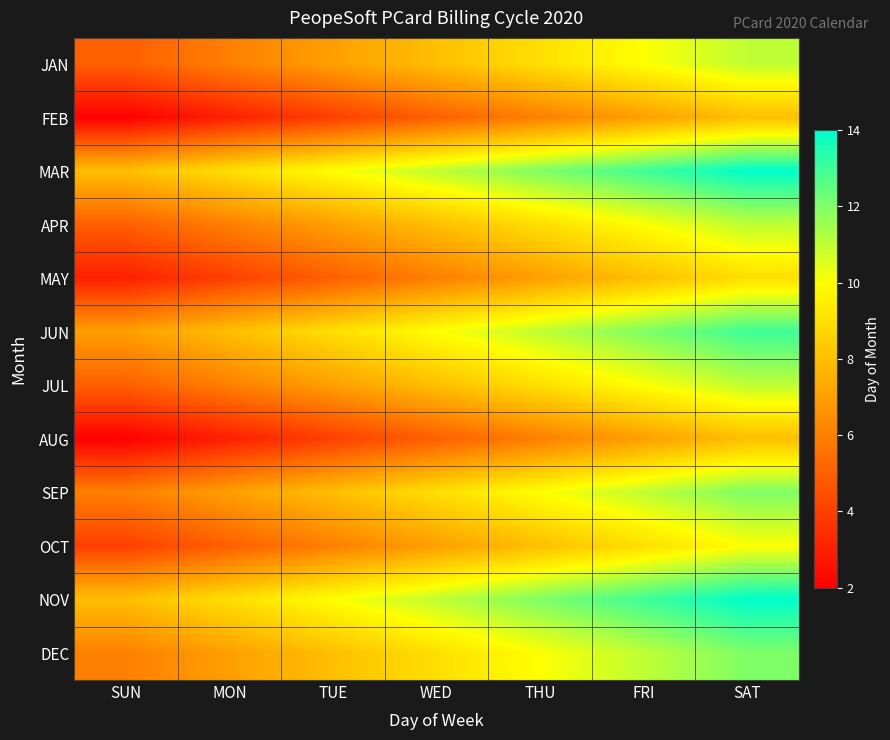

Reading left to right, extract all data points from this chart.

JAN: SUN=5	MON=6	TUE=7	WED=8	THU=9	FRI=10	SAT=11
FEB: SUN=2	MON=3	TUE=4	WED=5	THU=6	FRI=7	SAT=8
MAR: SUN=8	MON=9	TUE=10	WED=11	THU=12	FRI=13	SAT=14
APR: SUN=5	MON=6	TUE=7	WED=8	THU=9	FRI=10	SAT=11
MAY: SUN=3	MON=4	TUE=5	WED=6	THU=7	FRI=8	SAT=9
JUN: SUN=7	MON=8	TUE=9	WED=10	THU=11	FRI=12	SAT=13
JUL: SUN=5	MON=6	TUE=7	WED=8	THU=9	FRI=10	SAT=11
AUG: SUN=2	MON=3	TUE=4	WED=5	THU=6	FRI=7	SAT=8
SEP: SUN=6	MON=7	TUE=8	WED=9	THU=10	FRI=11	SAT=12
OCT: SUN=4	MON=5	TUE=6	WED=7	THU=8	FRI=9	SAT=10
NOV: SUN=8	MON=9	TUE=10	WED=11	THU=12	FRI=13	SAT=14
DEC: SUN=6	MON=7	TUE=8	WED=9	THU=10	FRI=11	SAT=12